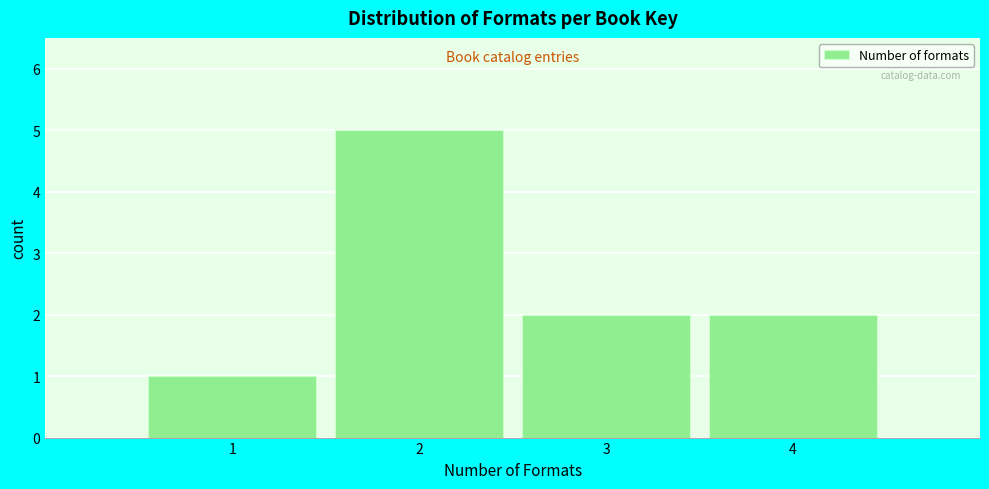

Reading left to right, list every bar in this chart as the range it spans on the x-axis followed by its height. The values are not printed on the chart, so give them approximately, as read against the axis.

0.5 to 1.5: 1
1.5 to 2.5: 5
2.5 to 3.5: 2
3.5 to 4.5: 2